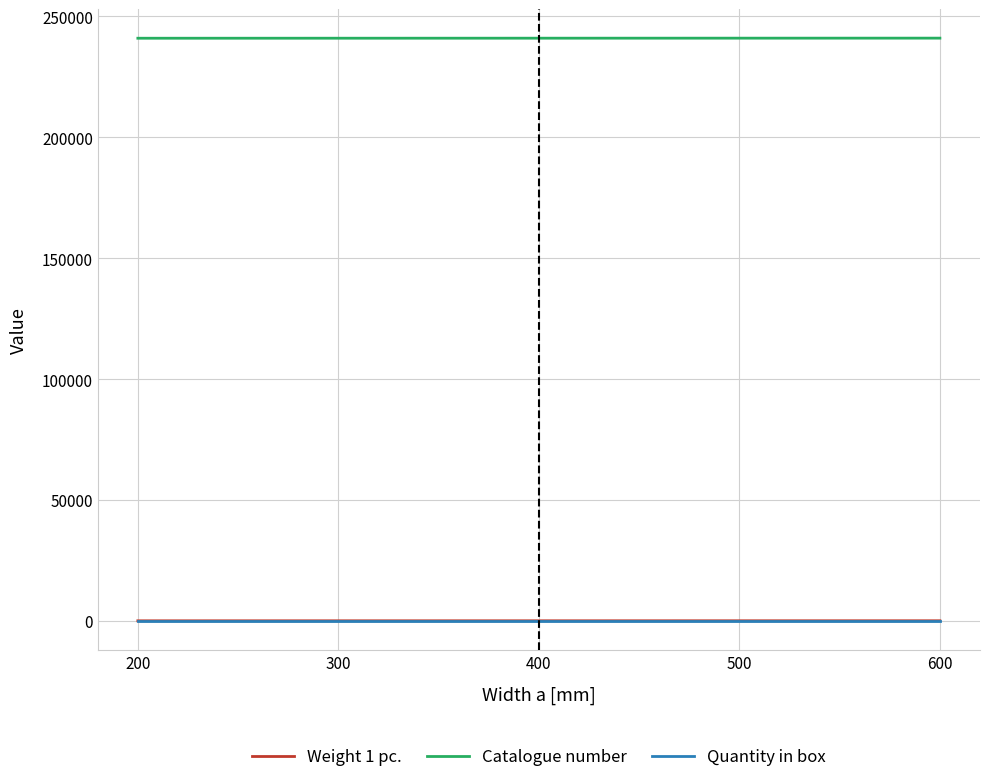

How many lines are shown in the chart?

3